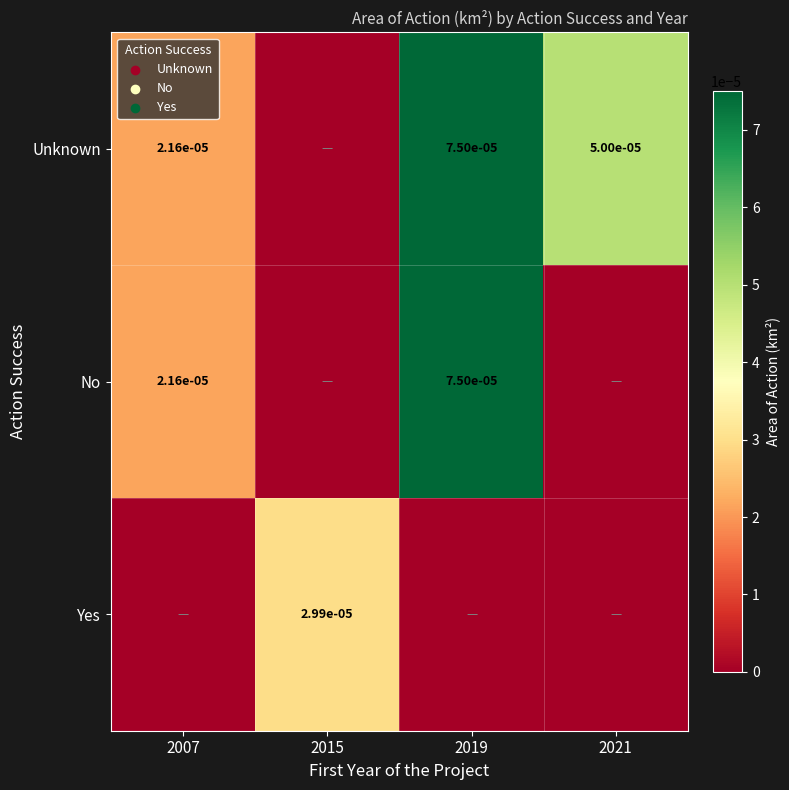

True or false: Unknown has a value of 0.0 at 2019.

True